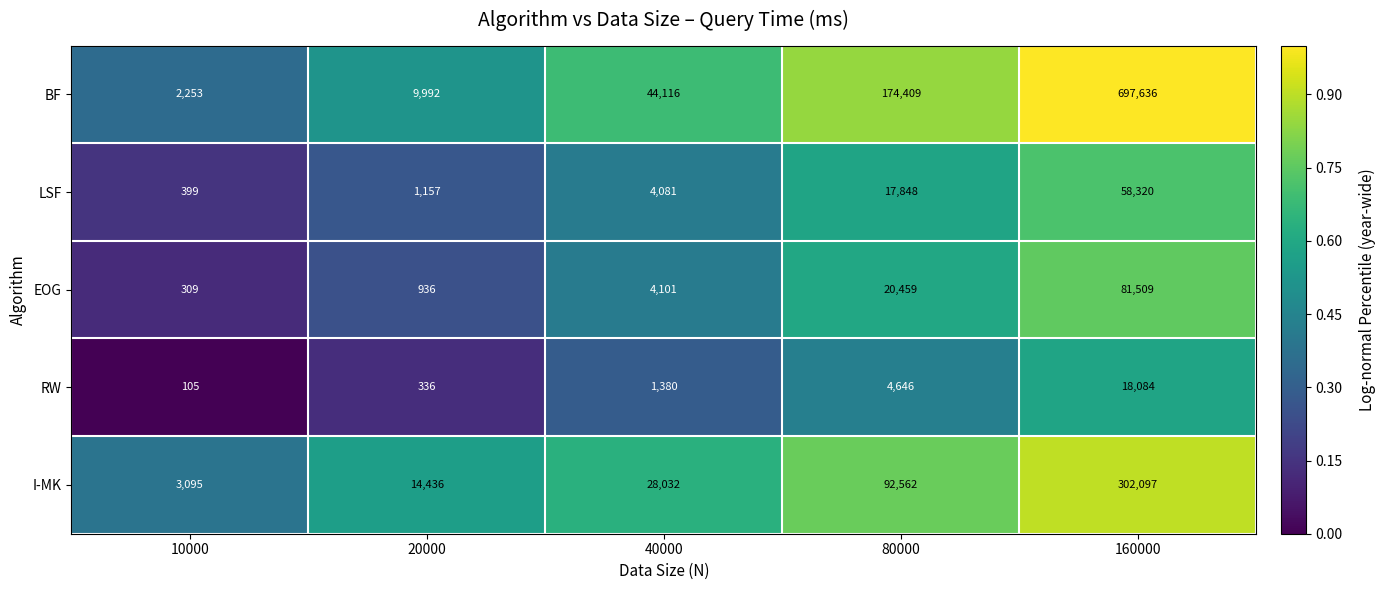

Which series has the widest spread of values?

BF